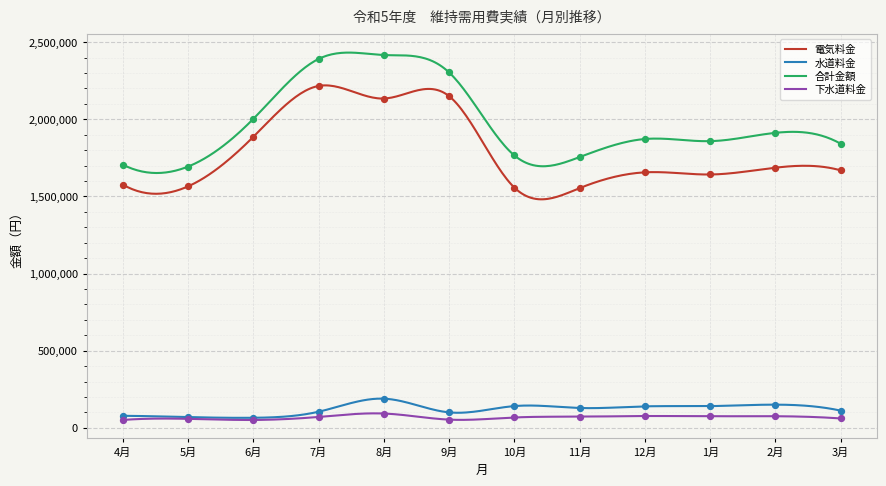

What are all the series names shown in the legend?

電気料金, 水道料金, 合計金額, 下水道料金